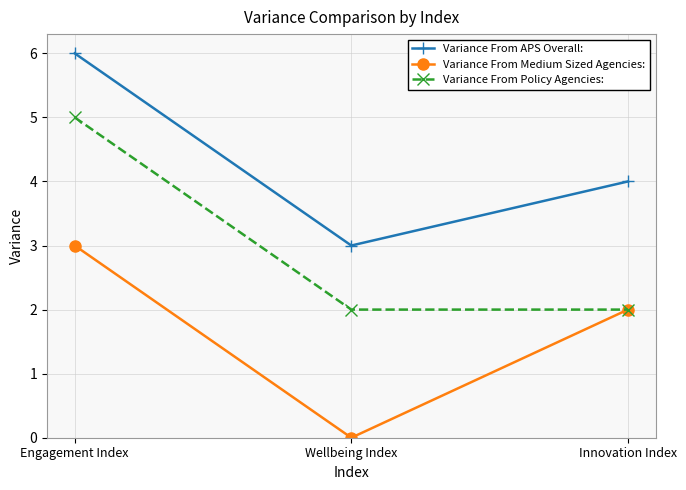

What is the label of the 3rd point from the left?

Innovation Index